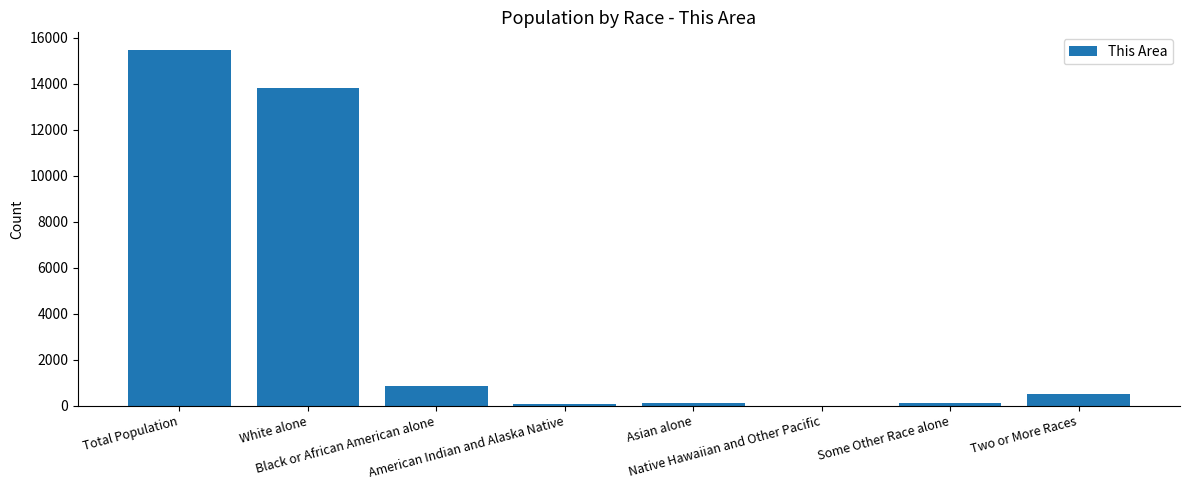

What is the sum of all values?

30930